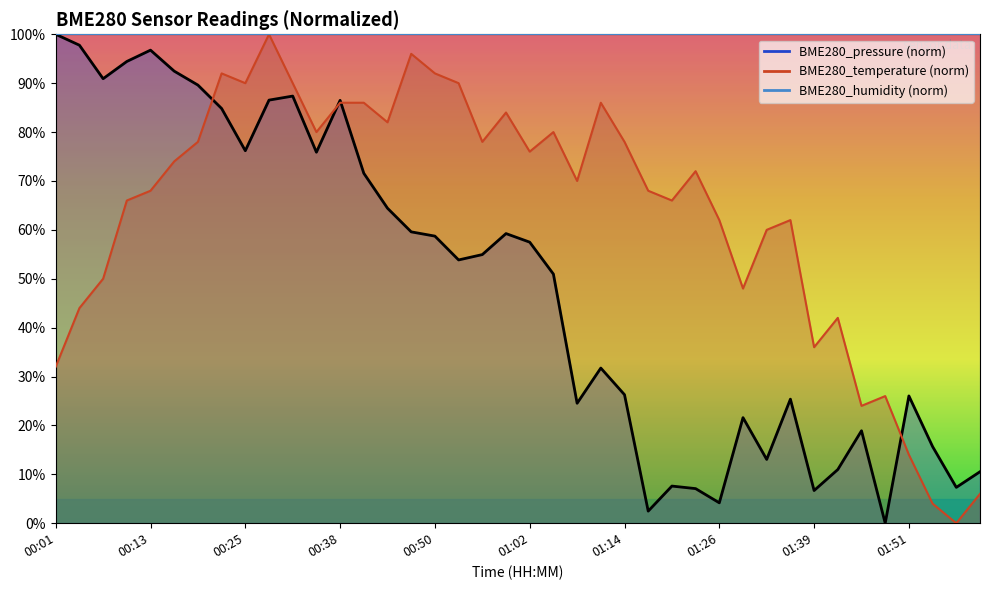

Which series changed the most between 01:05 and 01:14?

BME280_pressure